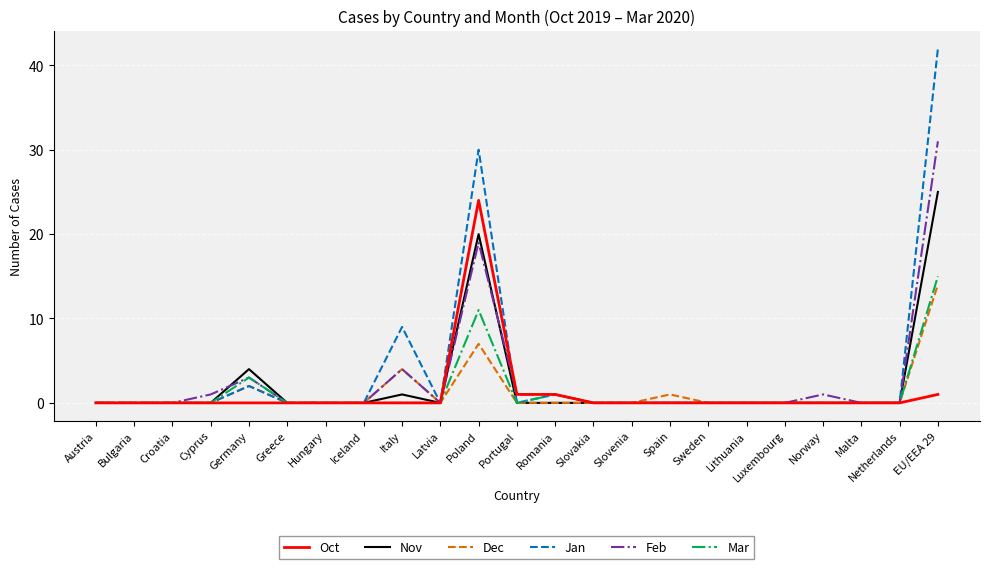

What is the greatest value displayed?

42